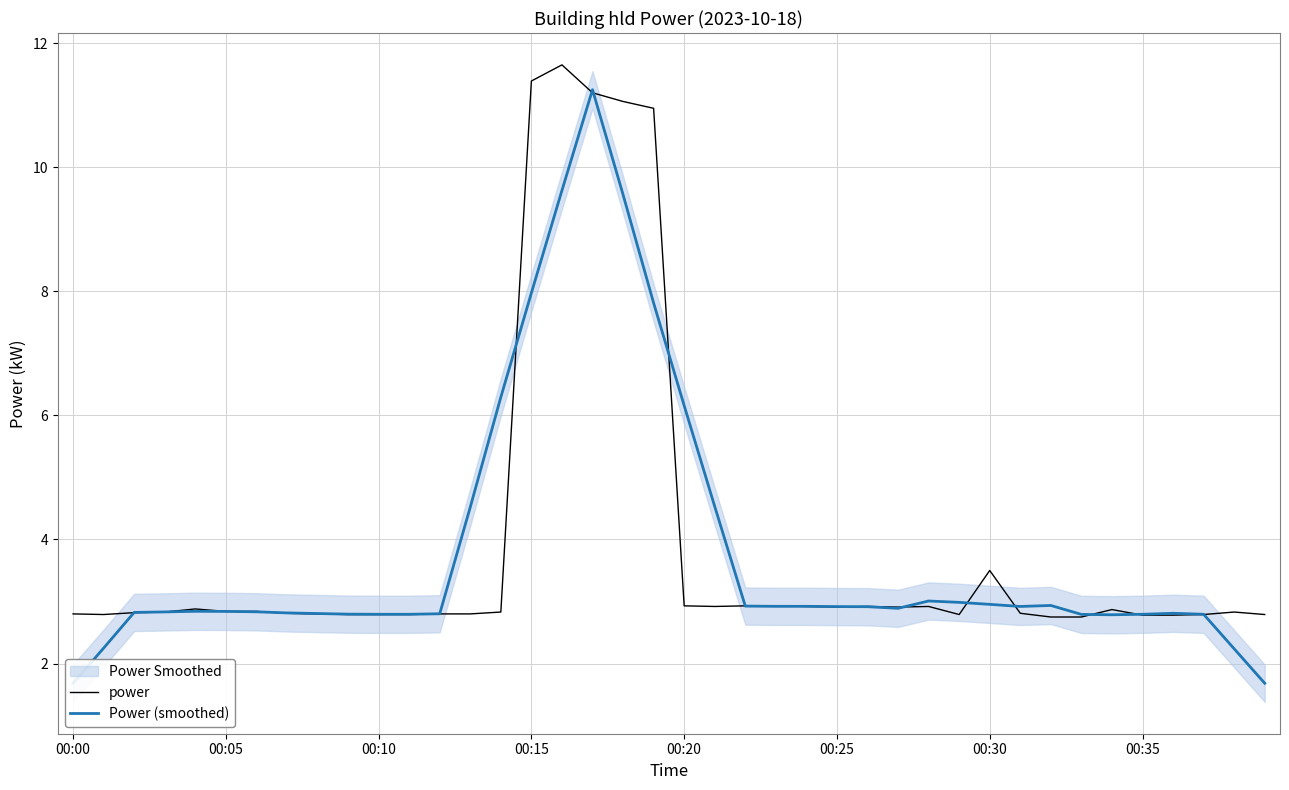

Where is power nearest to the value 7?

00:30